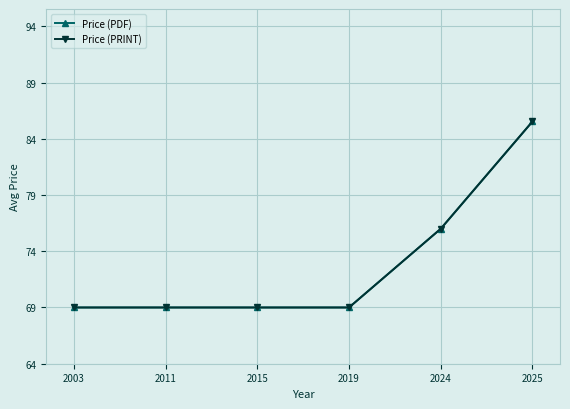

Which label corresponds to the smallest value in the chart?

2003